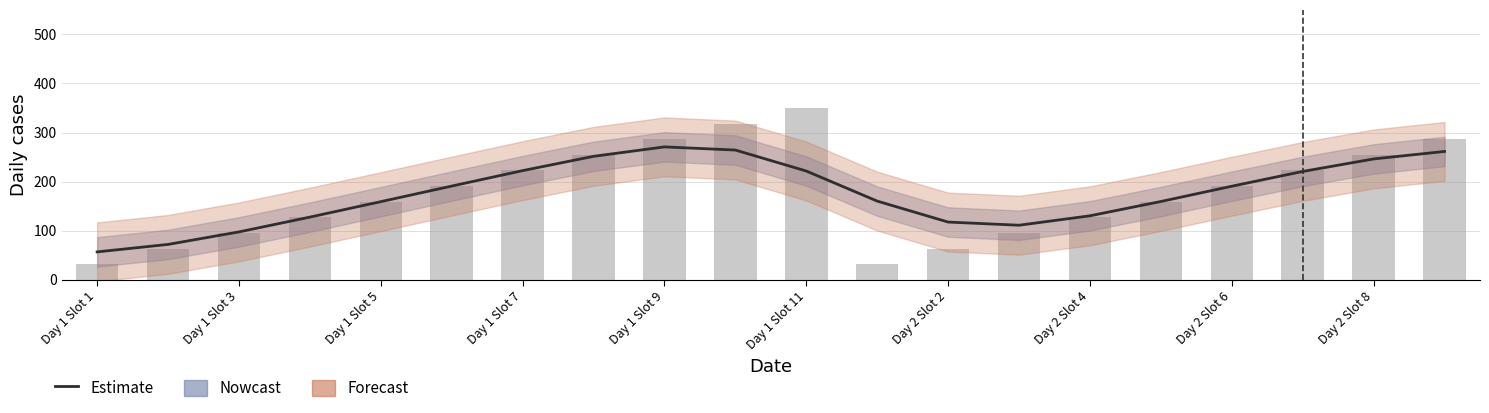

True or false: Estimate has a value of 56.7 at 13.

False